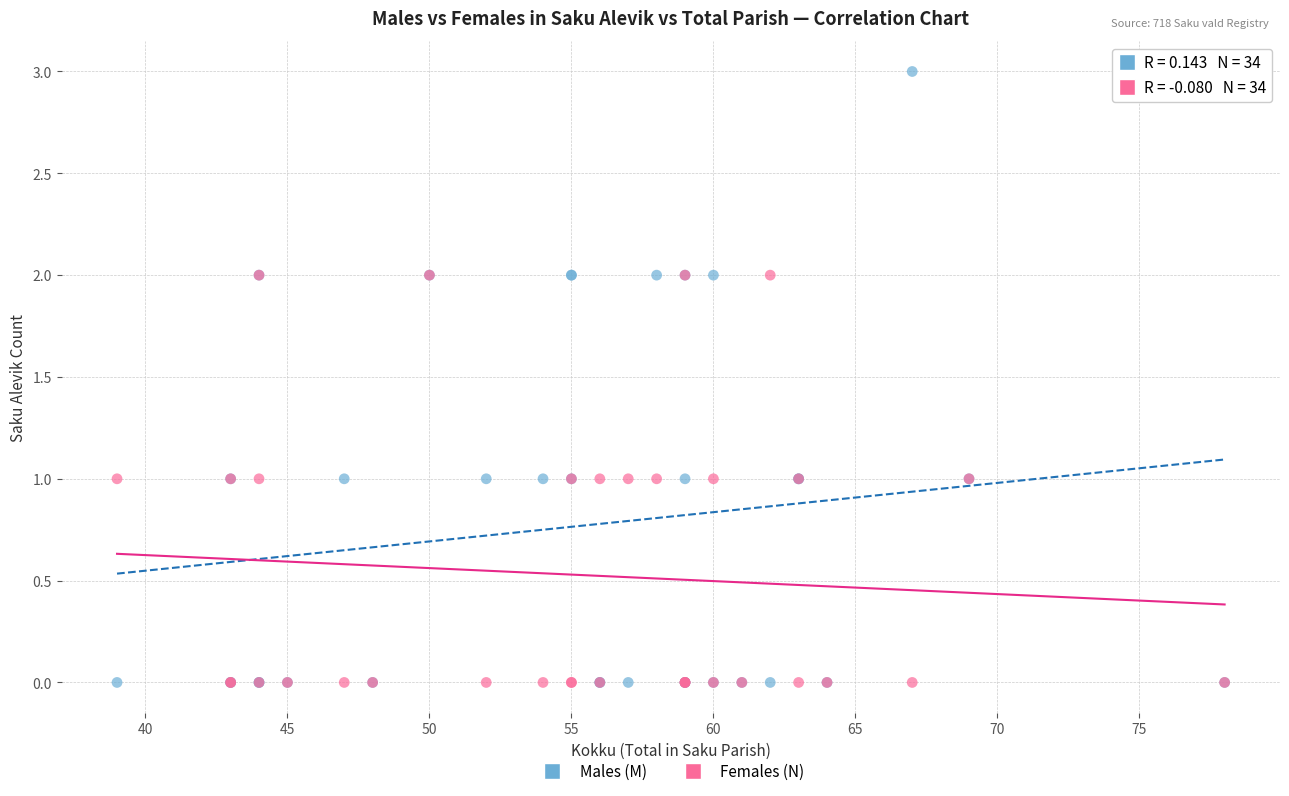

What are all the series names shown in the legend?

Males (M), Females (N)